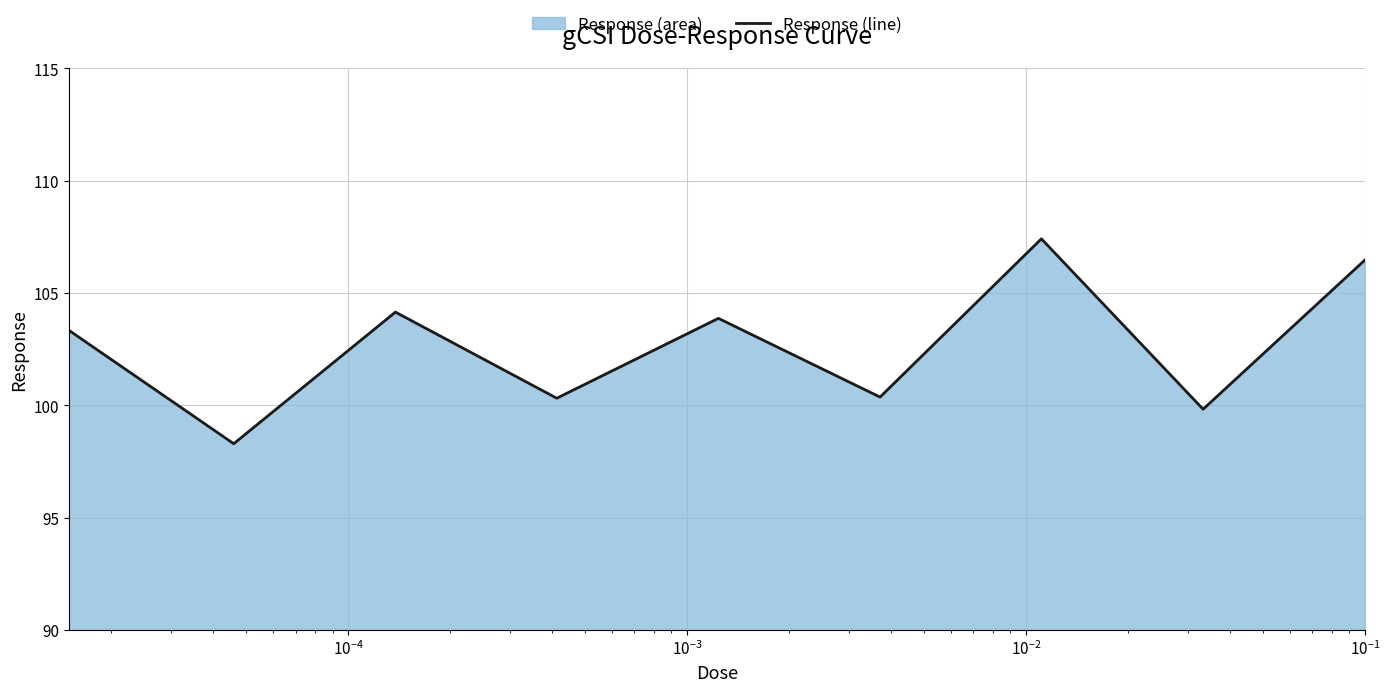

What is the greatest value displayed?

107.4